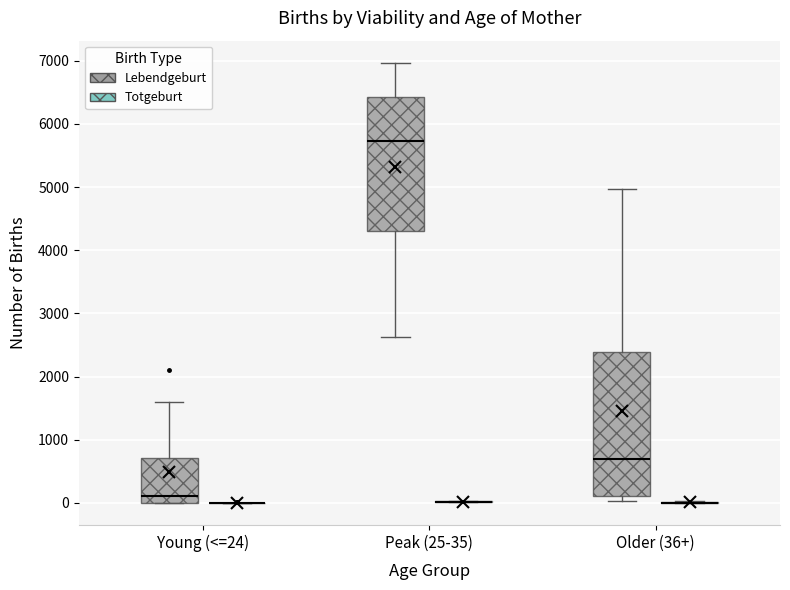

Which box is the tallest, from its lower edge to its upper edge?

Older (36+) (Lebendgeburt)